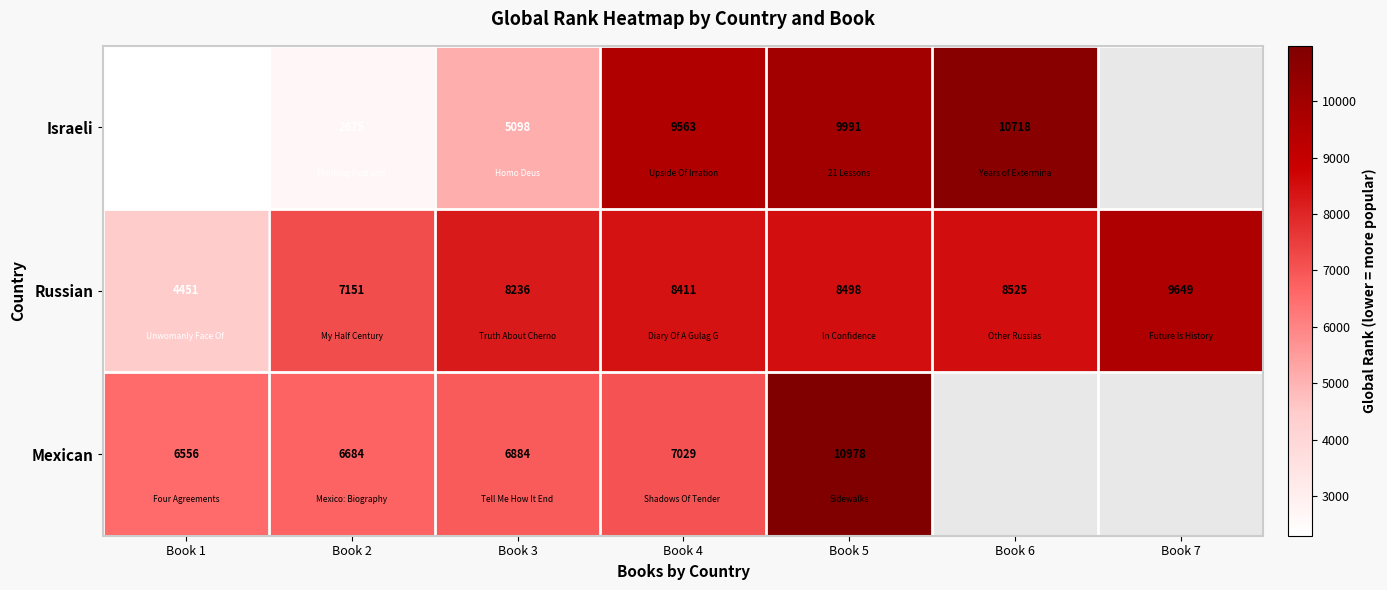

How many data points in Russian are less than 8411?

3